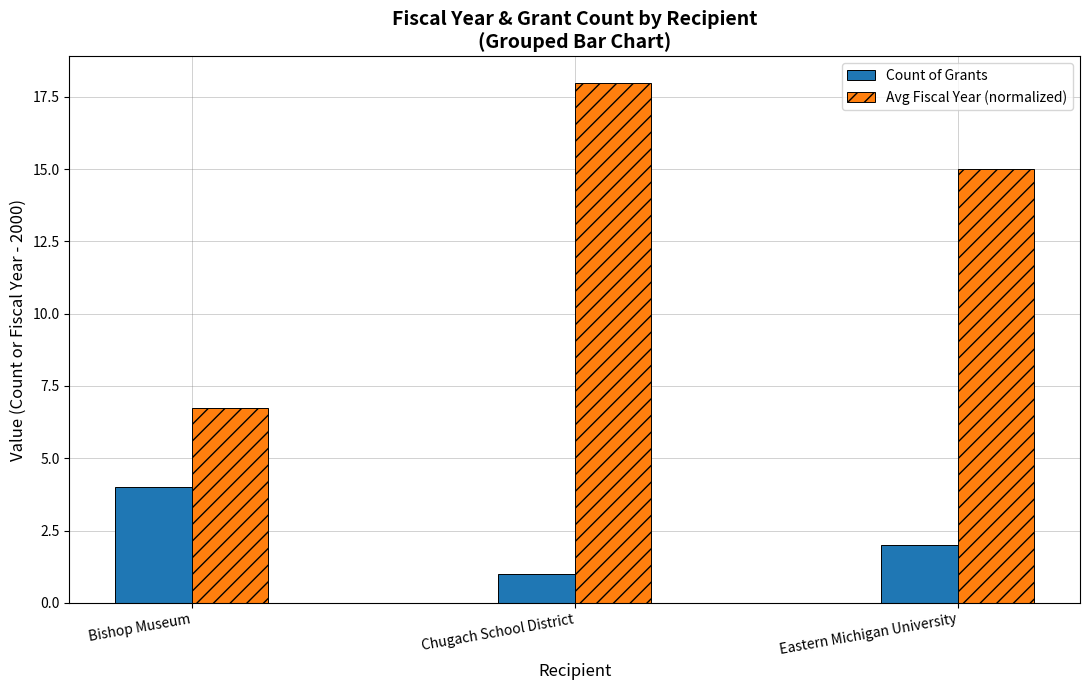

Are the bars grouped side by side (vs. stacked)?

Yes